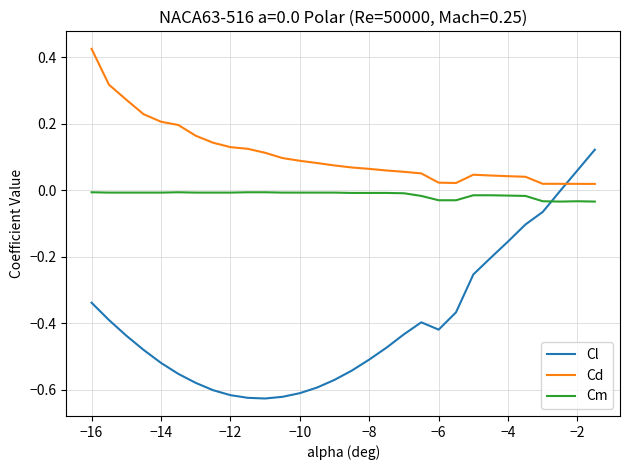

Which series has the largest total across all categories?

Cd